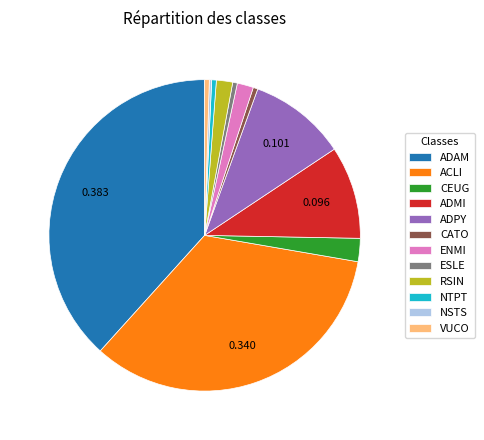

The ACLI slice represents 24% of the pie. True or false?

False